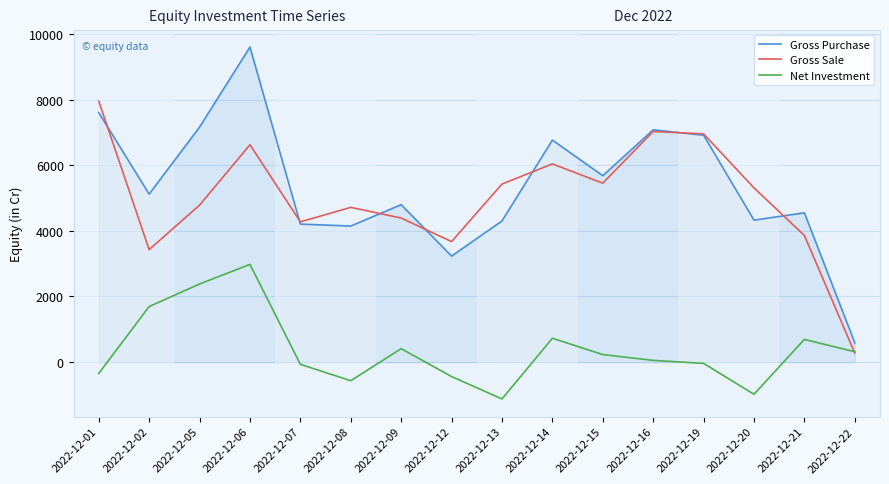

Is the value of Gross Purchase at 2022-12-09 greater than the value of Net Investment at 2022-12-07?

Yes